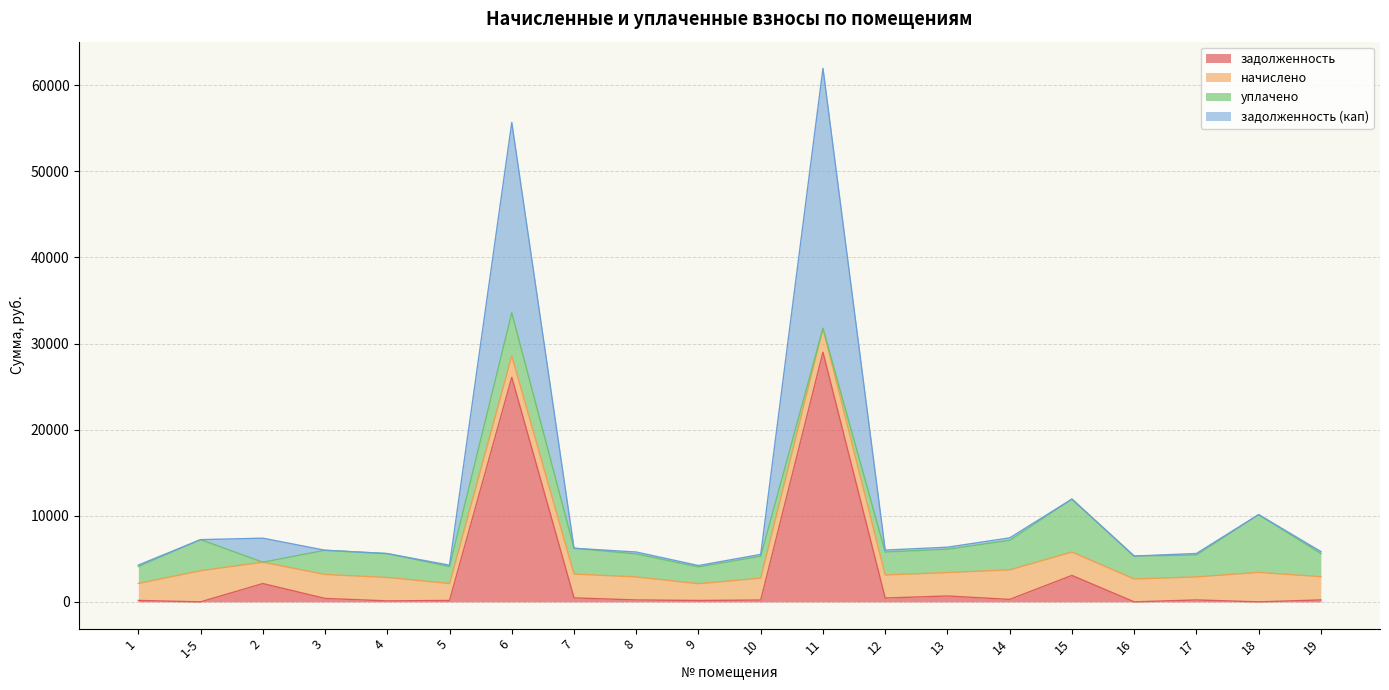

What is the spread (max minus min) of values at 16?

2658.5